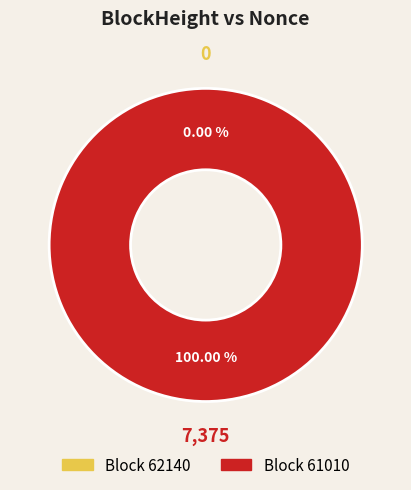

Which slice is the smallest?

62140